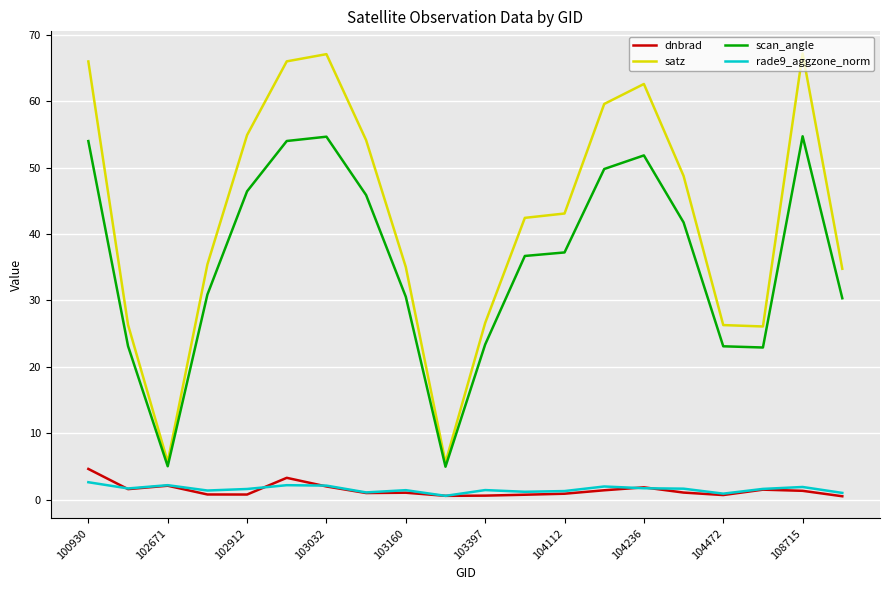

What is the lowest value of the scan_angle series?

5.0